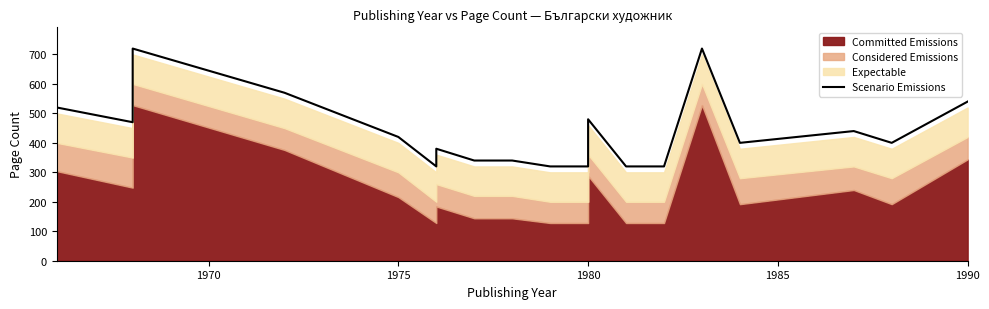

Reading left to right, extract all data points from this chart.

520	470	720	570	420	320	380	340	340	320	320	480	320	320	720	400	440	400	540